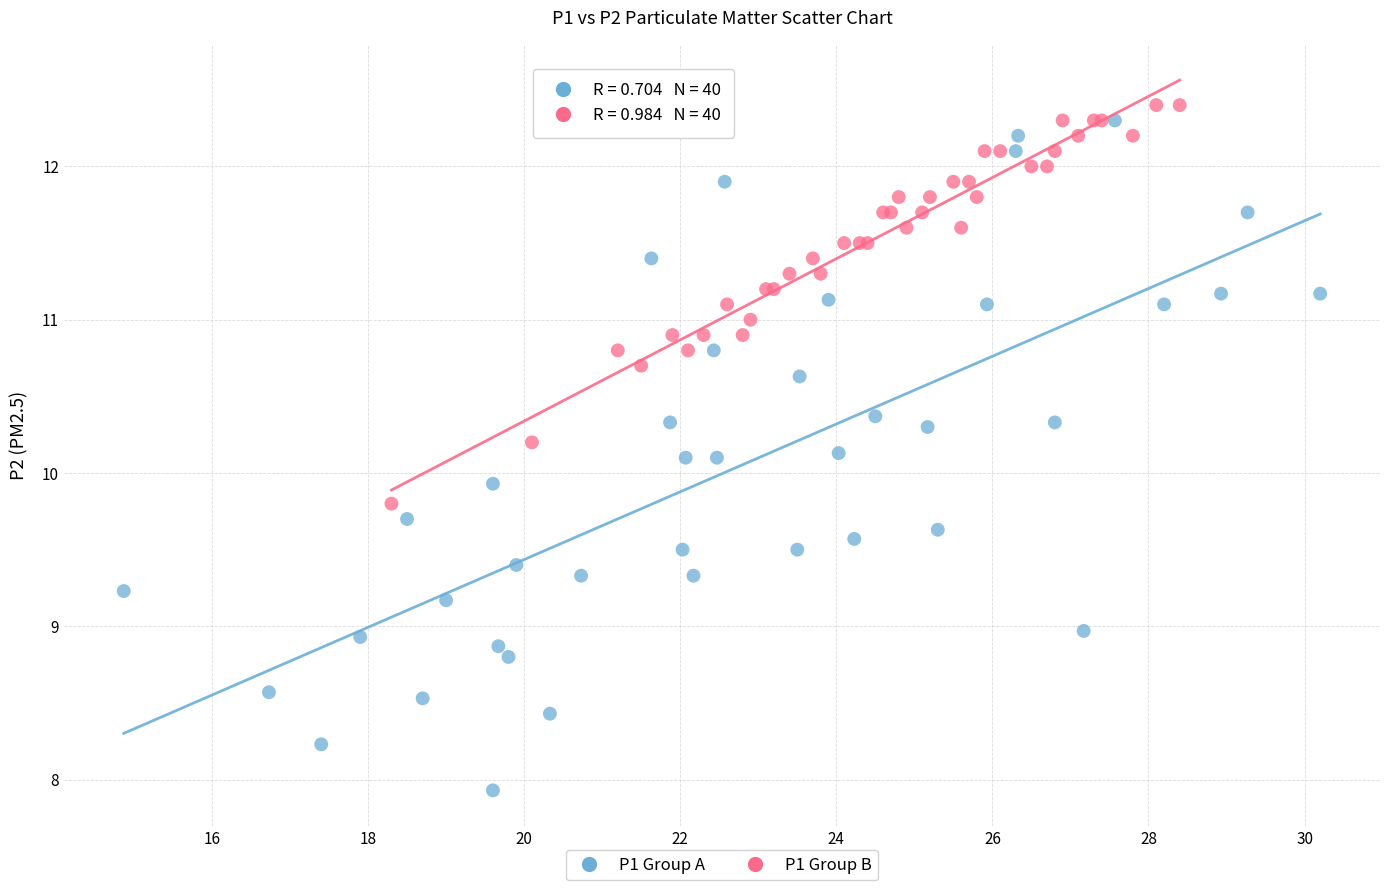

Which series contains the lowest Y value?

P1 Group A